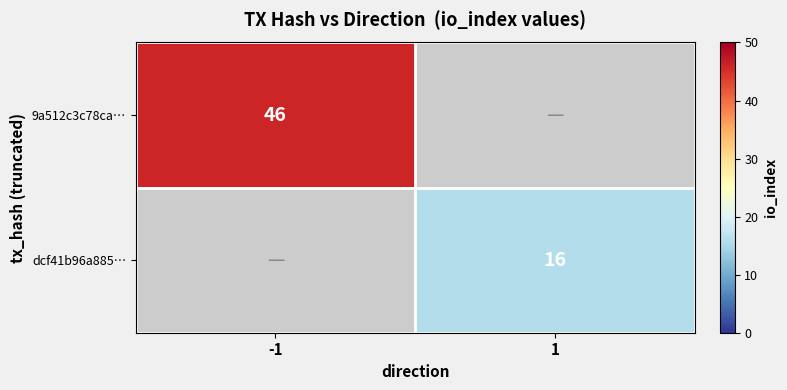

True or false: 9a512c3c78ca… has a value of 19 at -1.

False